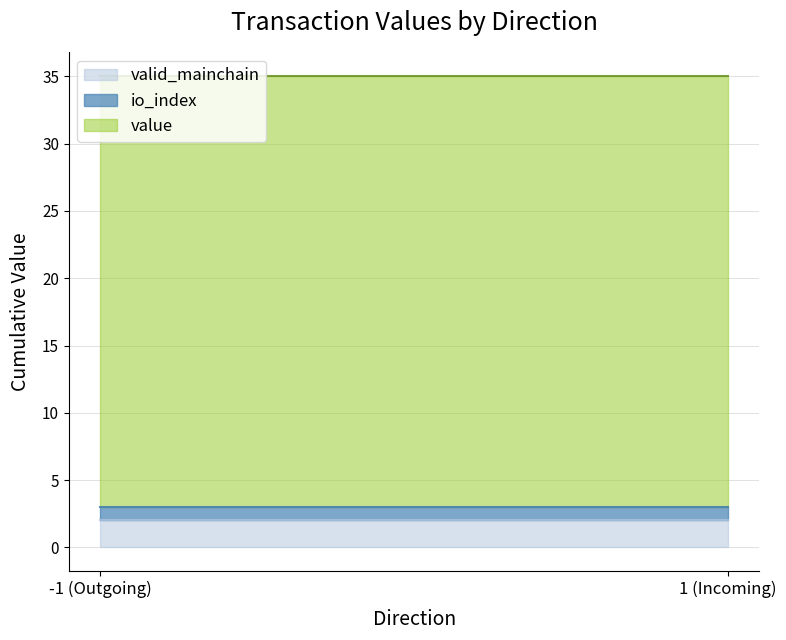

Which series has the widest spread of values?

value